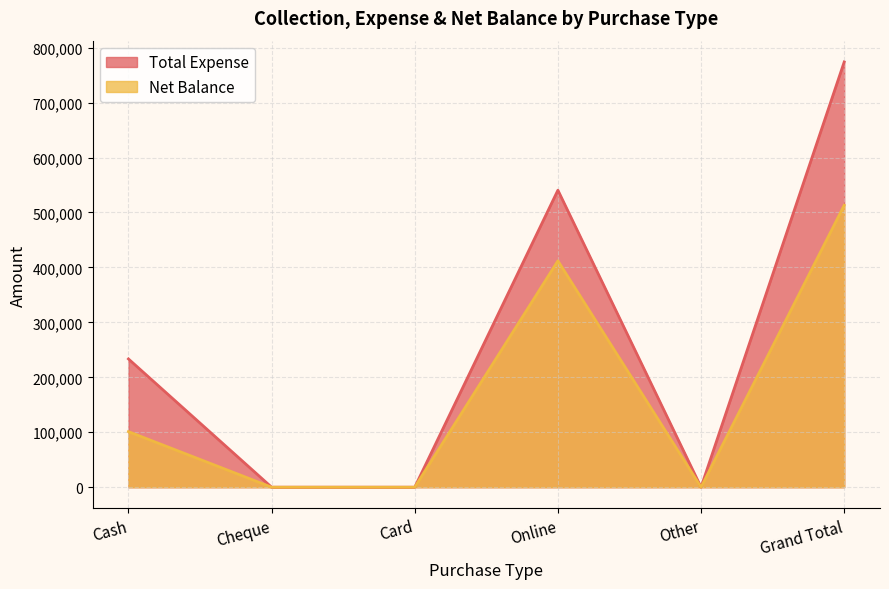

Does the chart display data point markers on the line(s)?

No